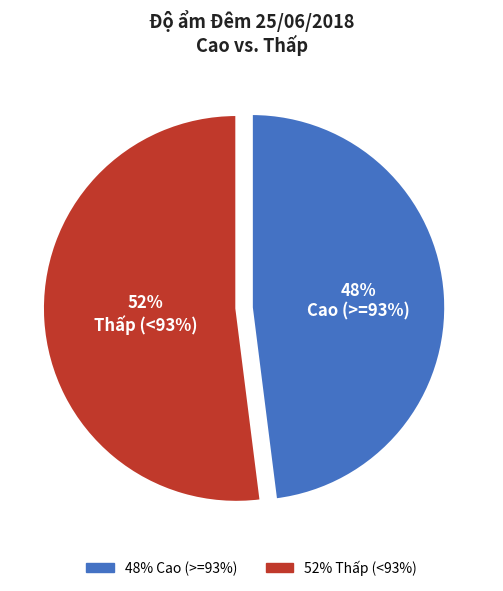

Does any single category account for the majority?

Yes